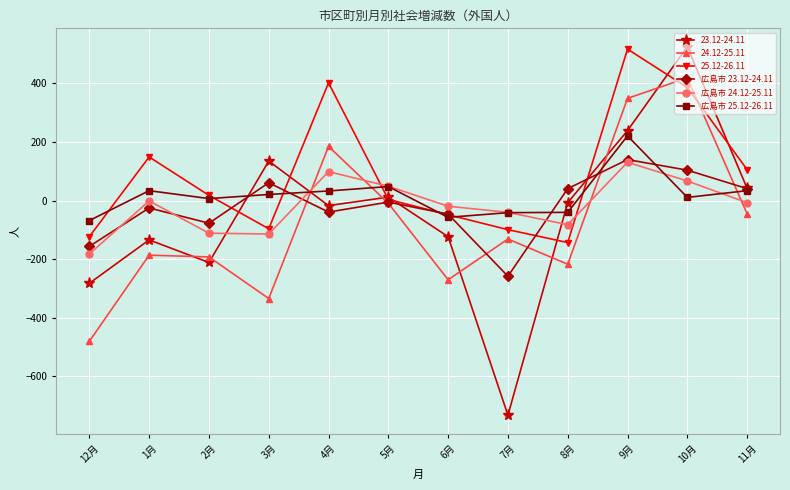

Is the value of 広島市 25.12-26.11 at 7月 greater than the value of 広島市 24.12-25.11 at 10月?

No